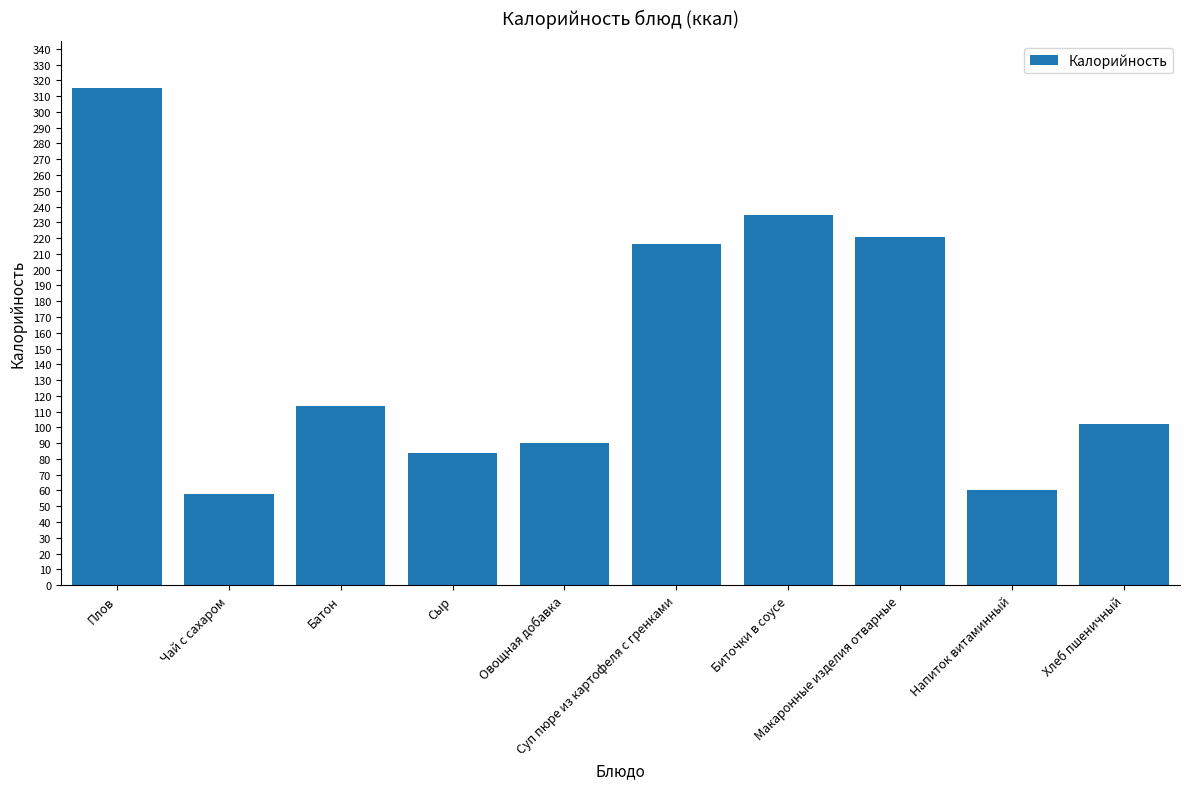

What is the difference between the maximum and second lowest values?

255.0